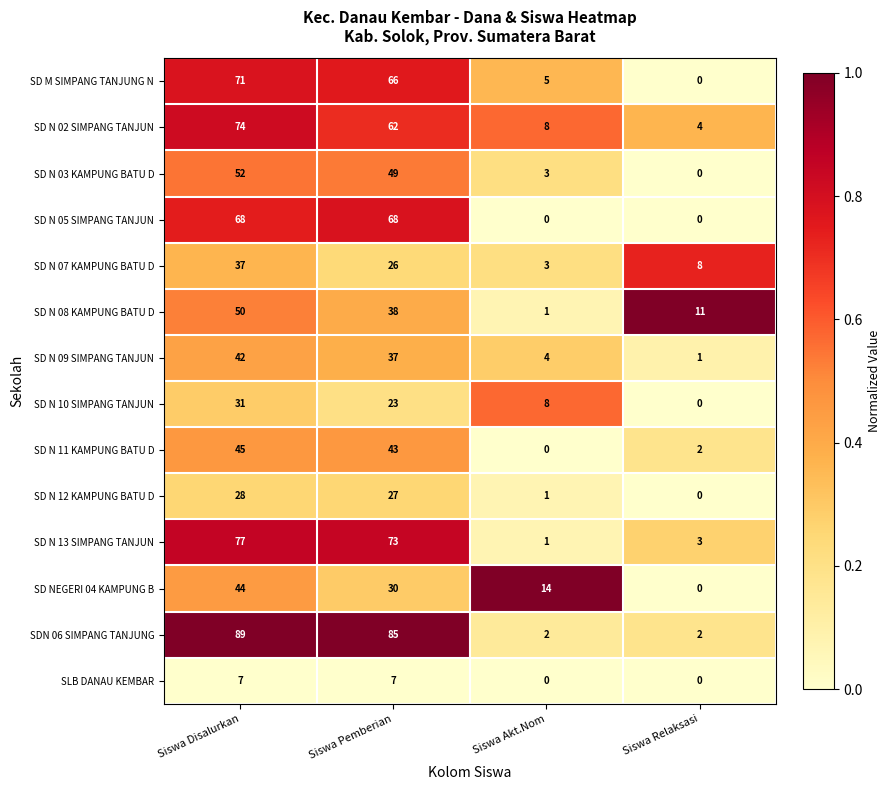

How many series are shown in this chart?

14